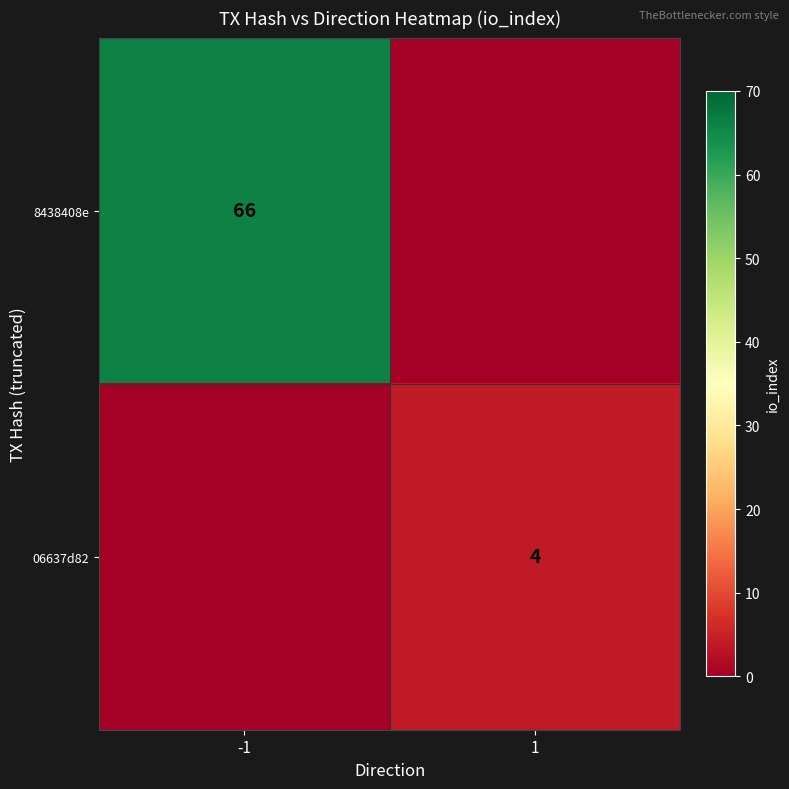

Is the value of 8438408e at -1 greater than the value of 06637d82 at 1?

Yes